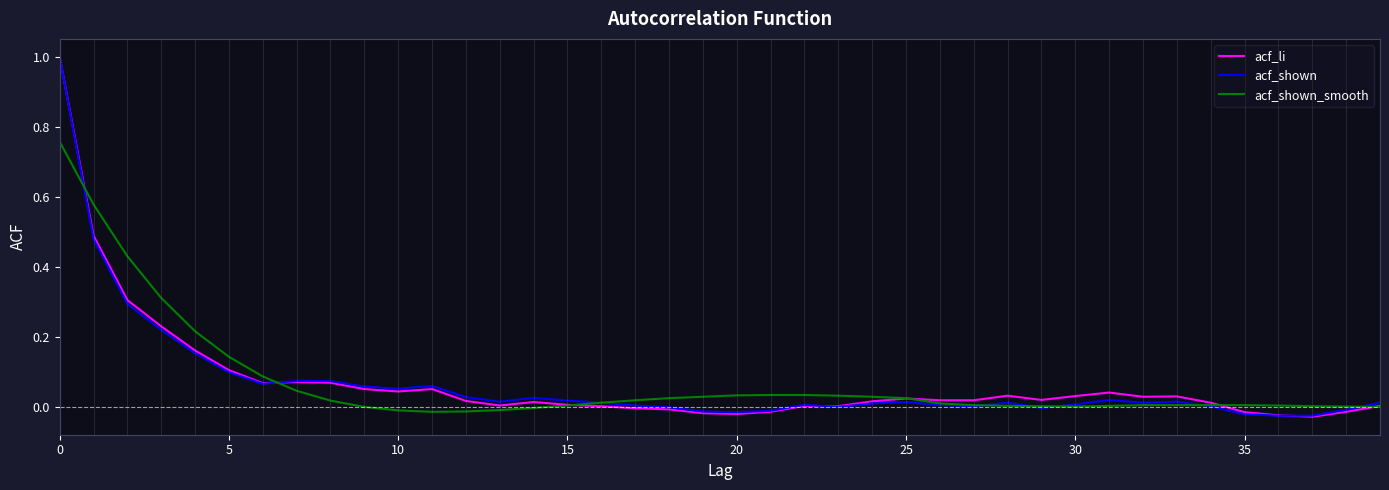

True or false: acf_li has more than 2 points higher than both neighbors.

True